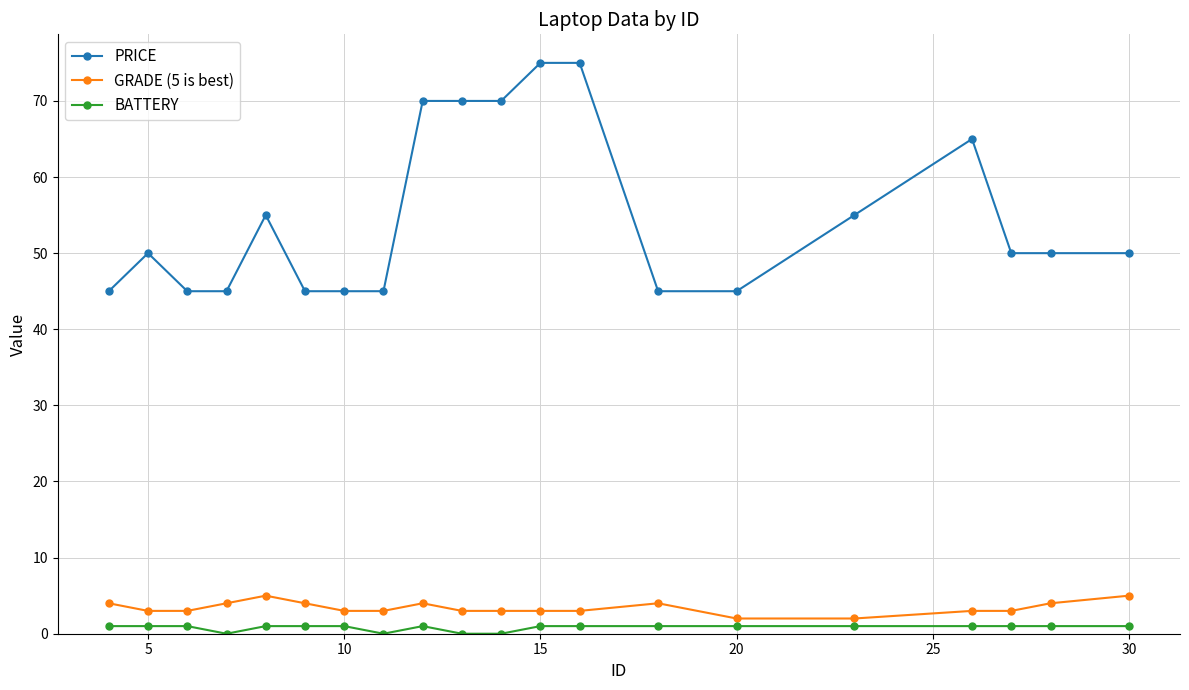

At how many categories does at least one series exceed 13?

20